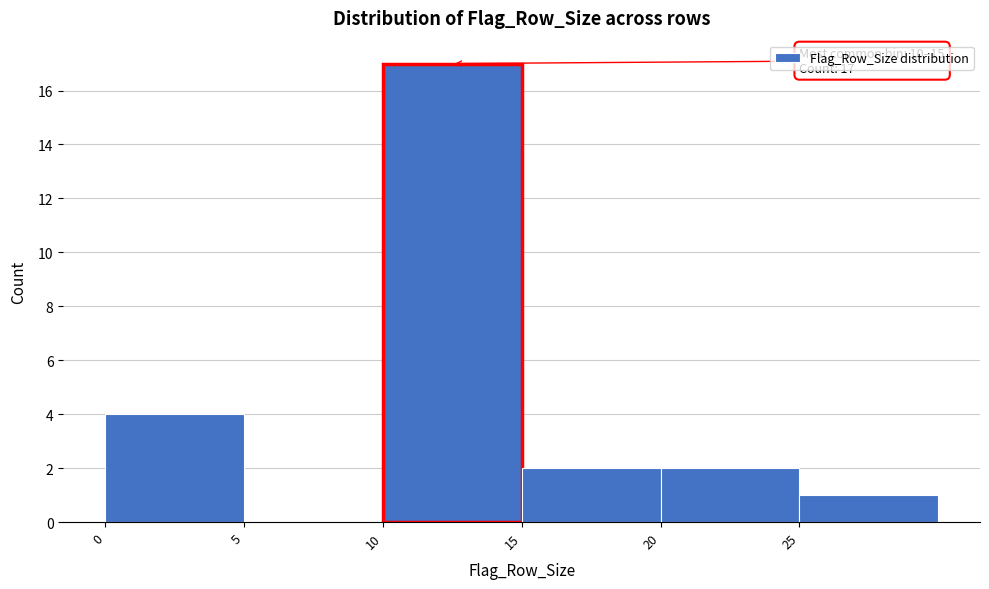

Over which range of the x-axis is the bar tallest?

10 to 15